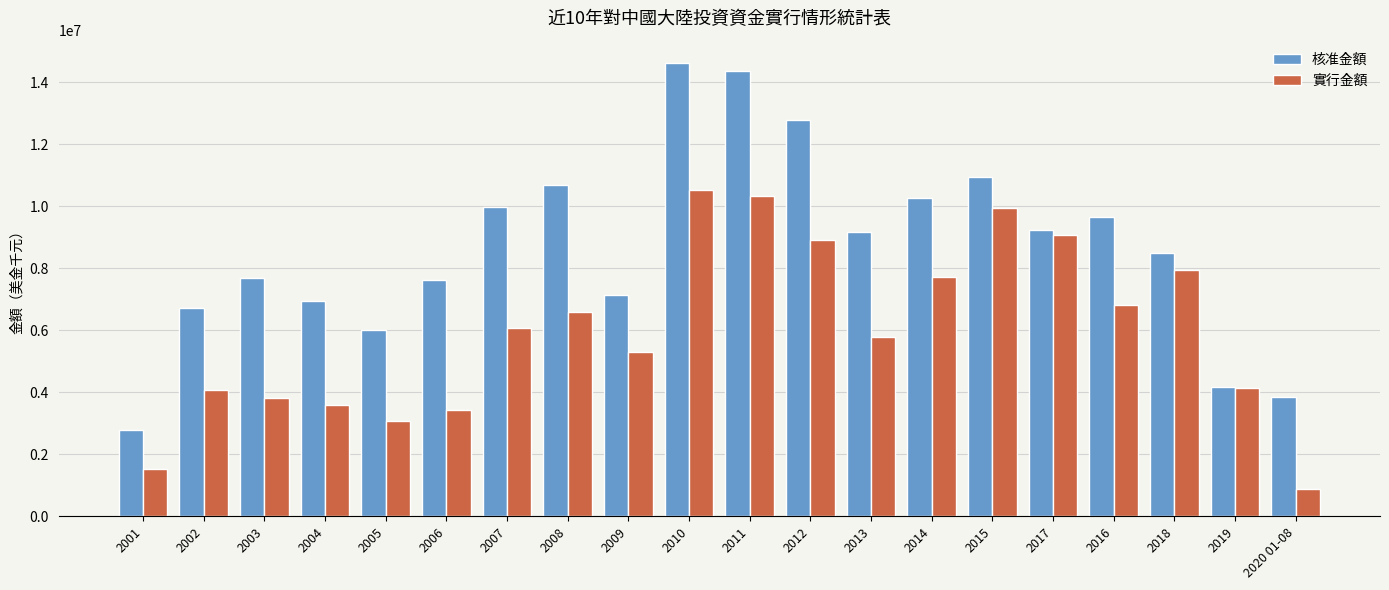

Read the 核准金額 value at 2008.

10691389.8